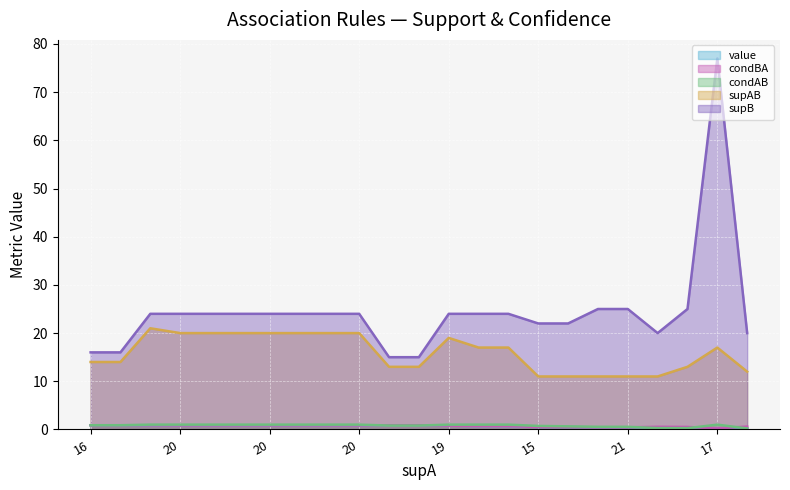

What is the spread (max minus min) of values at 17?

76.8